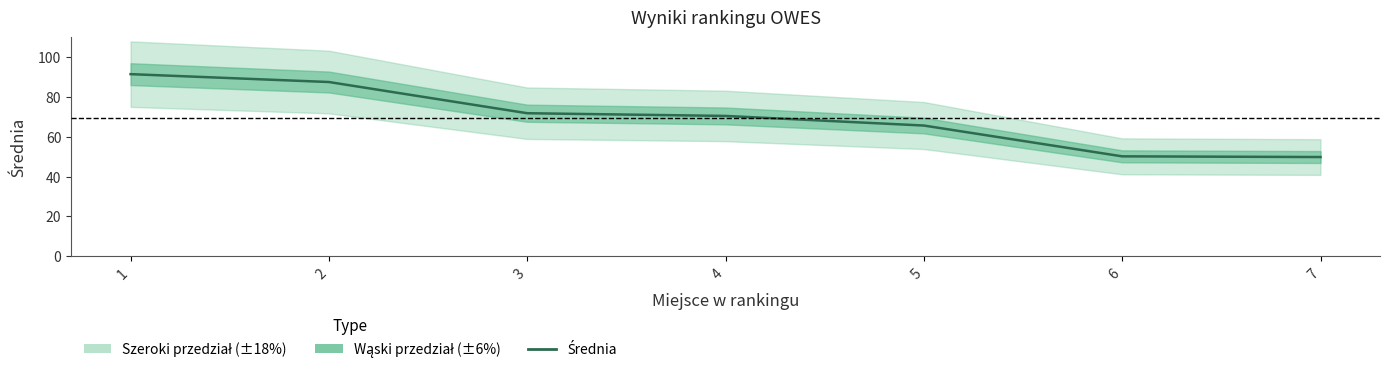

Reading left to right, transcribe all the data shown in this chart.

1=91.5	2=87.5	3=71.8	4=70.5	5=65.6	6=50.1	7=49.8